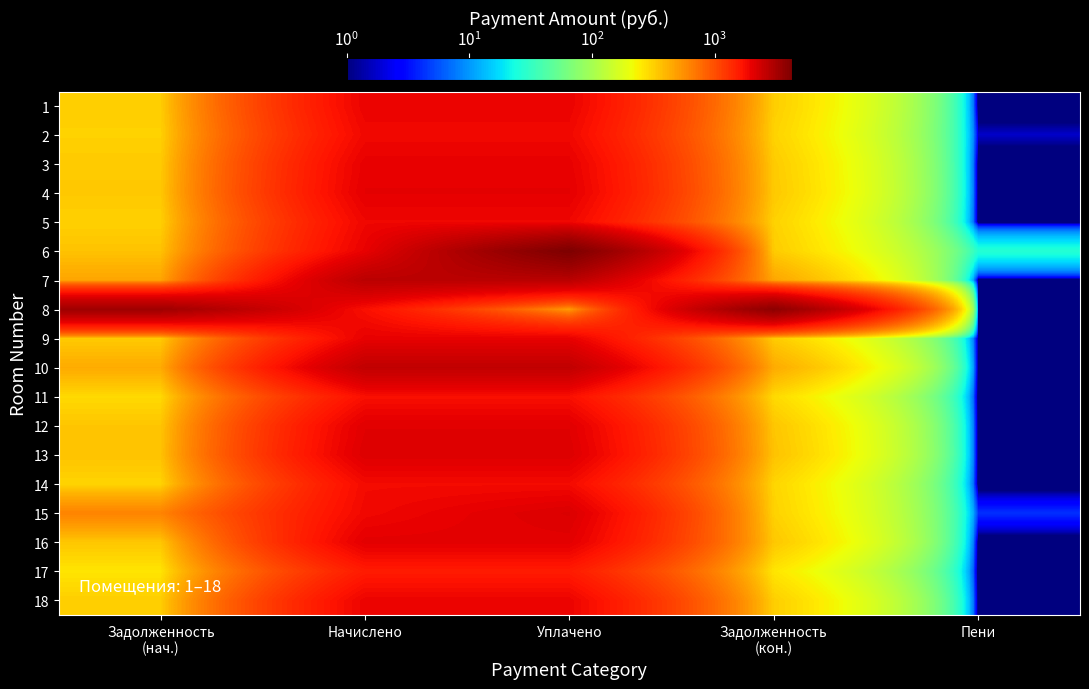

Reading right to left, extract all data points from this chart.

1: Пени=0.0	Задолженность
(кон.)=323.6	Уплачено=1941.7	Начислено=1941.7	Задолженность
(нач.)=323.6
2: Пени=1.7	Задолженность
(кон.)=309.8	Уплачено=1858.9	Начислено=1858.9	Задолженность
(нач.)=311.5
3: Пени=0.0	Задолженность
(кон.)=331.9	Уплачено=1991.3	Начислено=1991.3	Задолженность
(нач.)=331.9
4: Пени=0.0	Задолженность
(кон.)=338.1	Уплачено=2028.6	Начислено=2028.6	Задолженность
(нач.)=338.1
5: Пени=0.0	Задолженность
(кон.)=313.9	Уплачено=1883.7	Начислено=1883.7	Задолженность
(нач.)=313.9
6: Пени=27.2	Задолженность
(кон.)=329.8	Уплачено=4287.7	Начислено=1978.9	Задолженность
(нач.)=357.0
7: Пени=0.0	Задолженность
(кон.)=460.2	Уплачено=2761.4	Начислено=2761.4	Задолженность
(нач.)=460.2
8: Пени=0.0	Задолженность
(кон.)=3817.0	Уплачено=500.0	Начислено=1742.9	Задолженность
(нач.)=3346.6
9: Пени=0.5	Задолженность
(кон.)=331.2	Уплачено=1987.2	Начислено=1987.2	Задолженность
(нач.)=331.2
10: Пени=0.0	Задолженность
(кон.)=438.8	Уплачено=2633.0	Начислено=2633.0	Задолженность
(нач.)=438.8
11: Пени=0.0	Задолженность
(кон.)=291.2	Уплачено=1747.1	Начислено=1747.1	Задолженность
(нач.)=291.2
12: Пени=0.0	Задолженность
(кон.)=347.1	Уплачено=2082.4	Начислено=2082.4	Задолженность
(нач.)=347.1
13: Пени=0.0	Задолженность
(кон.)=356.7	Уплачено=2140.4	Начислено=2140.4	Задолженность
(нач.)=356.7
14: Пени=0.0	Задолженность
(кон.)=303.6	Уплачено=1821.6	Начислено=1821.6	Задолженность
(нач.)=303.6
15: Пени=4.2	Задолженность
(кон.)=313.1	Уплачено=2173.5	Начислено=1863.0	Задолженность
(нач.)=621.7
16: Пени=0.0	Задолженность
(кон.)=342.2	Уплачено=2053.4	Начислено=2053.4	Задолженность
(нач.)=342.2
17: Пени=0.0	Задолженность
(кон.)=262.2	Уплачено=1573.2	Начислено=1573.2	Задолженность
(нач.)=262.2
18: Пени=0.0	Задолженность
(кон.)=322.2	Уплачено=1933.4	Начислено=1933.4	Задолженность
(нач.)=322.2